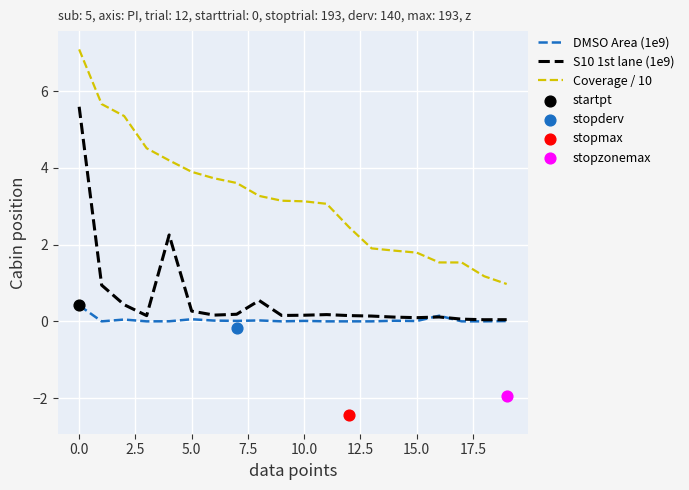

What are all the series names shown in the legend?

DMSO Area (1e9), S10 1st lane (1e9), Coverage / 10